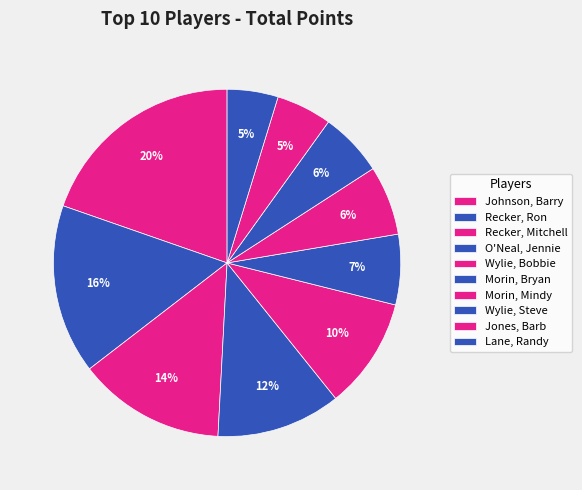

Which category has the smallest portion of the pie?

Lane, Randy